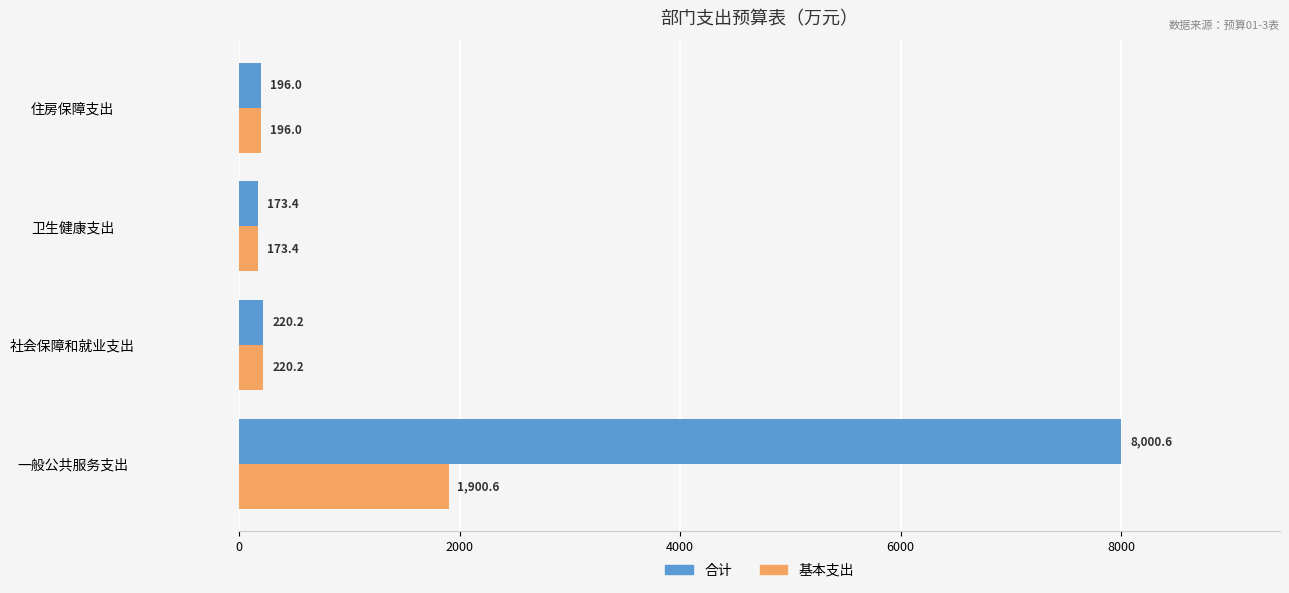

Is the value of 基本支出 at 卫生健康支出 greater than the value of 合计 at 住房保障支出?

No